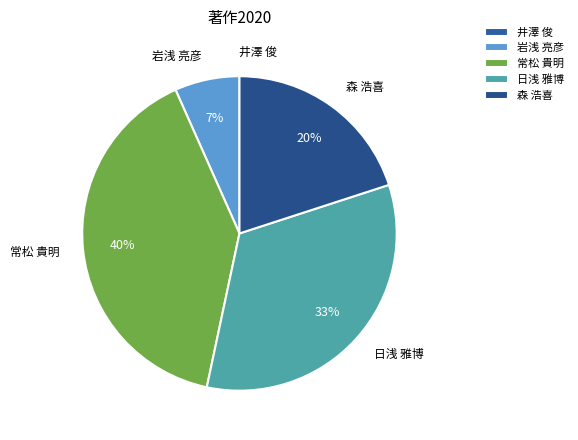

Is 森 浩喜 the majority of the pie?

No